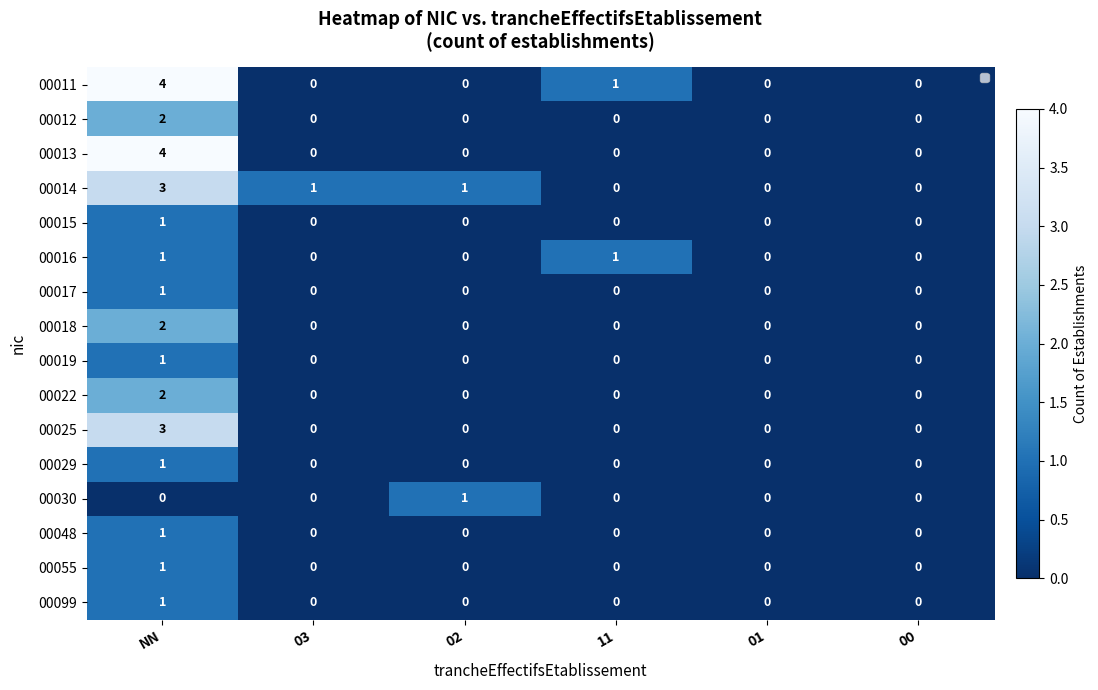

Is it true that 00012 equals 0 at 11?

True